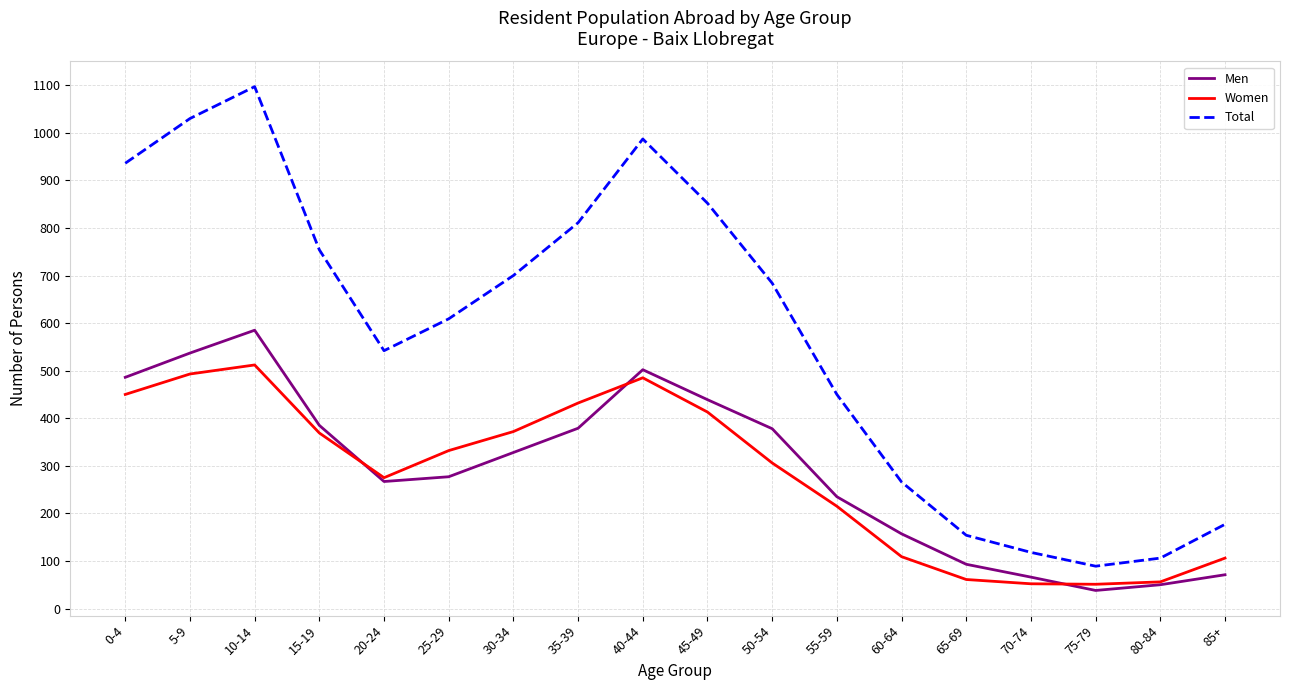

What is the total value across all series at 80-84?

212